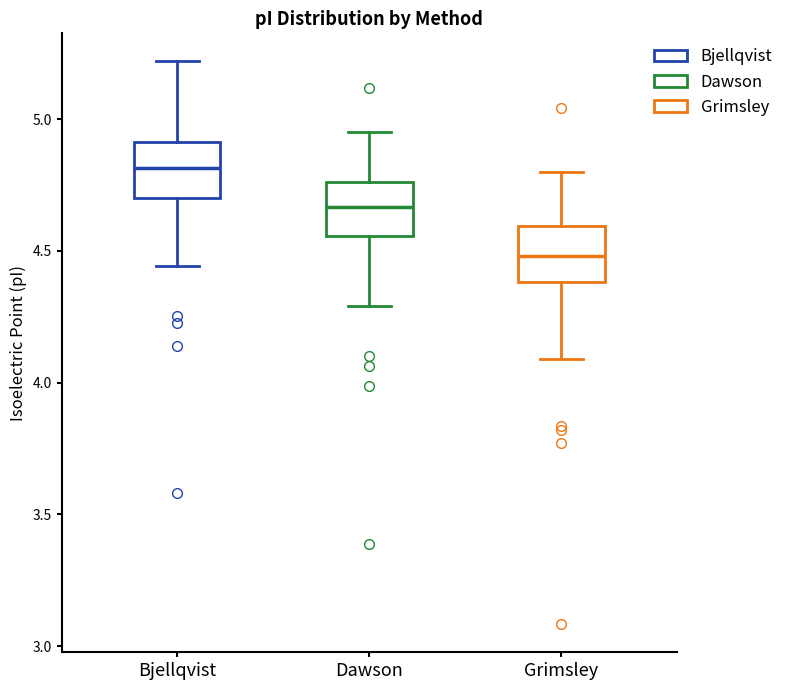

Which box has the highest median line?

Bjellqvist